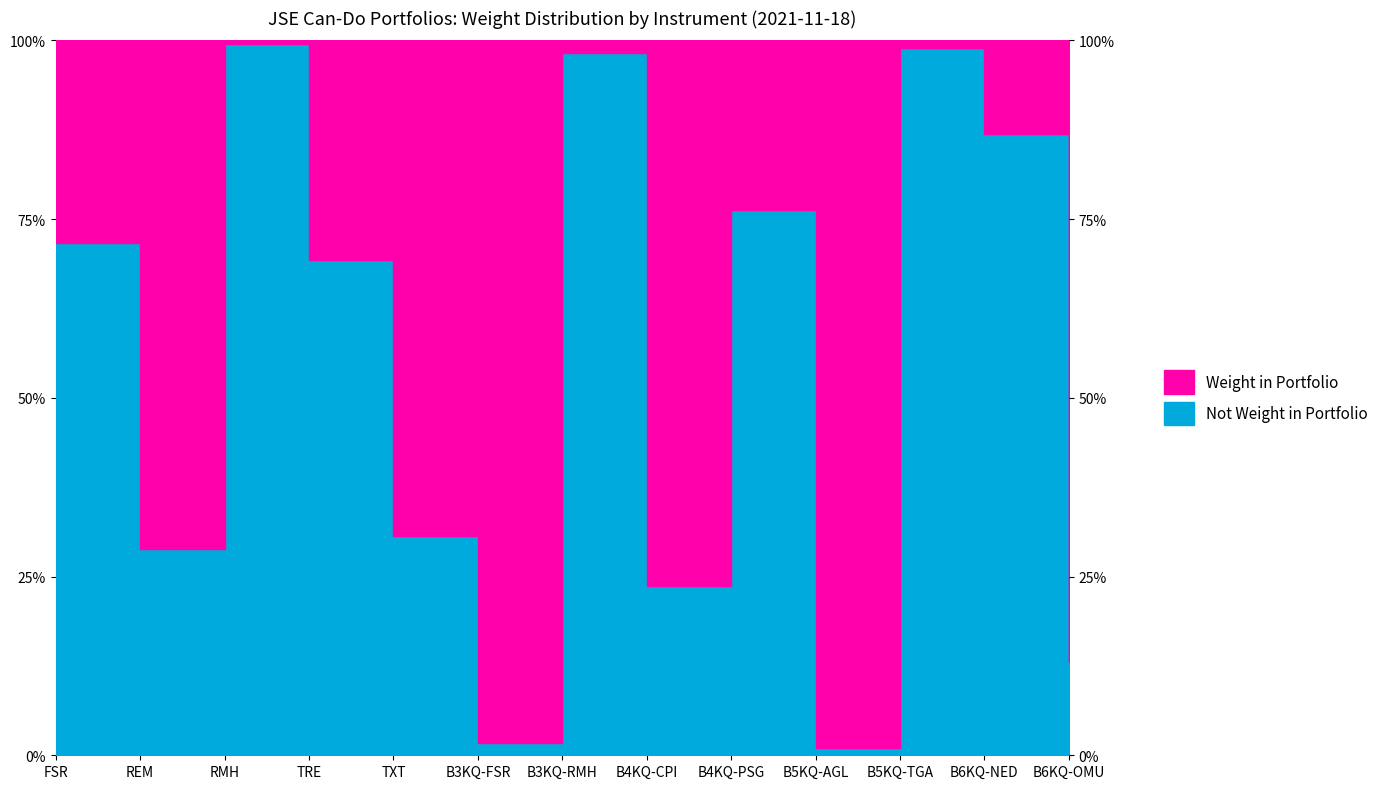

How many interior local valleys (lower than both neighbors) does the data have?

4